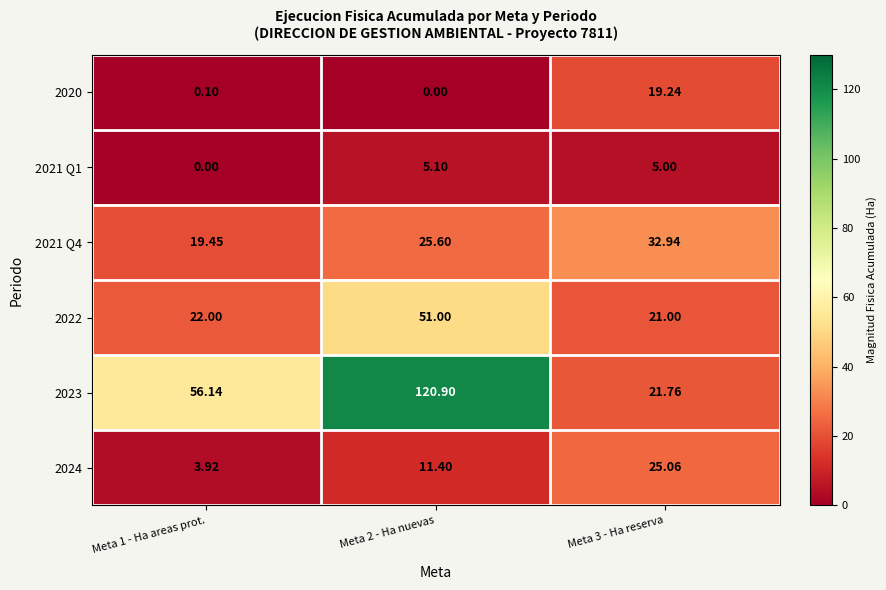

How many data points in 2021 Q1 are less than 5?

1